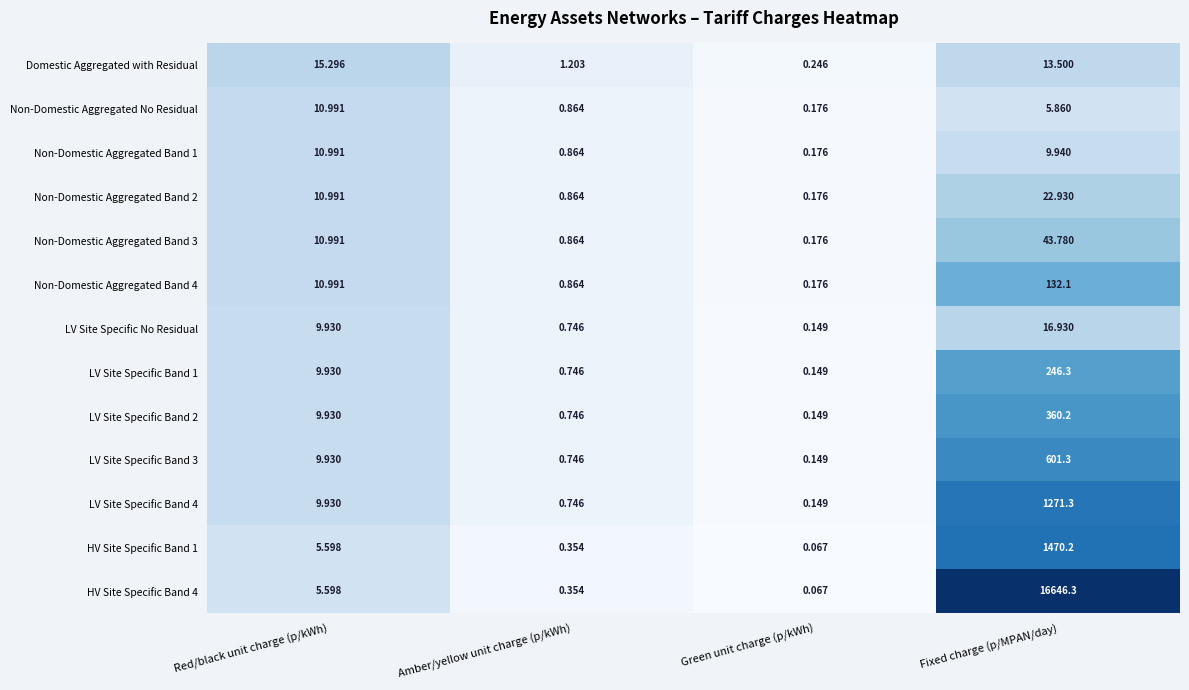

How many distinct data groups are displayed?

13